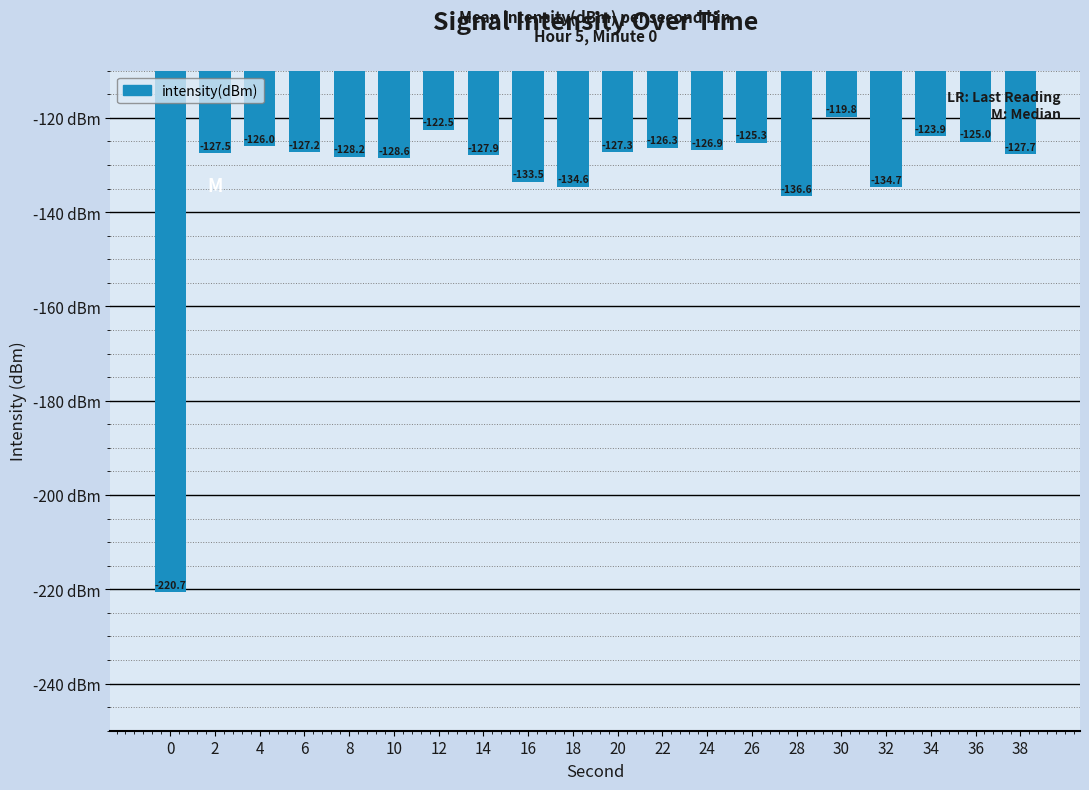

Reading left to right, extract all data points from this chart.

0=-220.7	2=-127.5	4=-126.0	6=-127.2	8=-128.2	10=-128.6	12=-122.5	14=-127.9	16=-133.5	18=-134.6	20=-127.3	22=-126.3	24=-126.9	26=-125.3	28=-136.6	30=-119.8	32=-134.7	34=-123.9	36=-125.0	38=-127.7